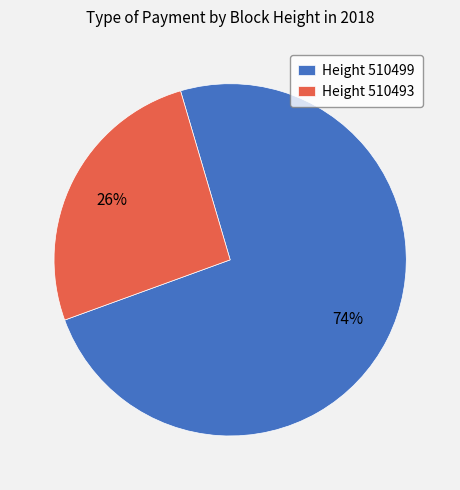

To the nearest percent, what portion does Height 510499 represent?

74%